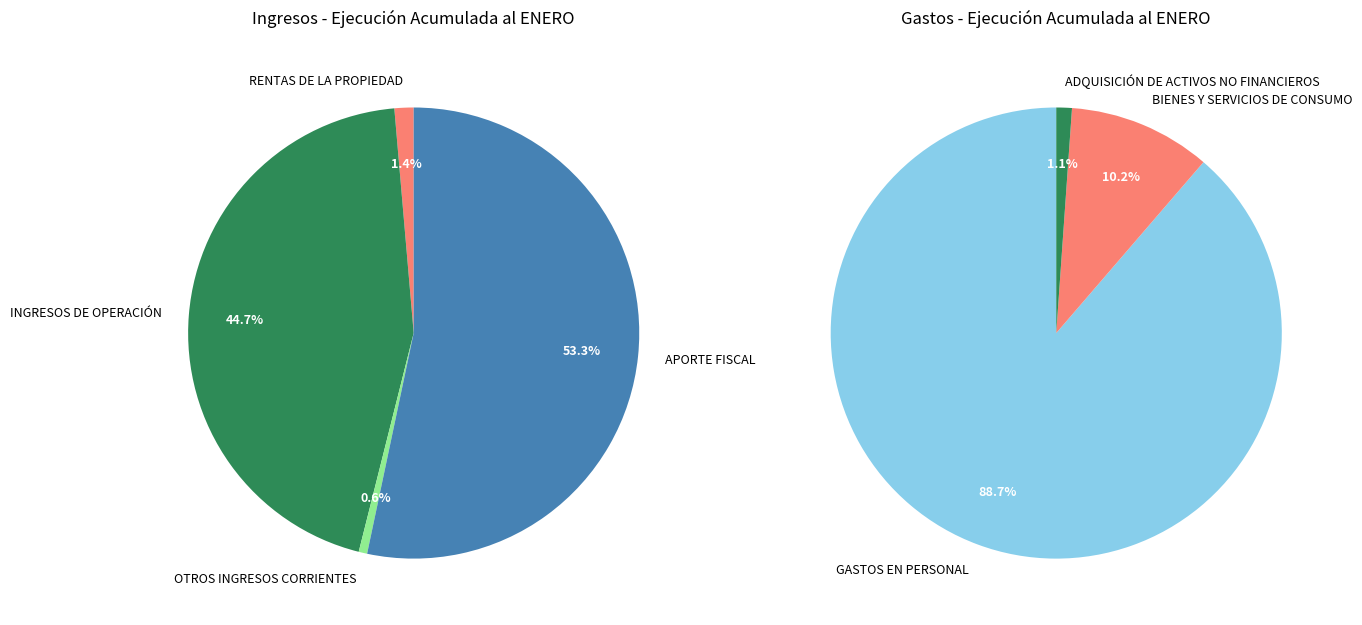

Which category has the biggest portion of the pie?

GASTOS EN PERSONAL